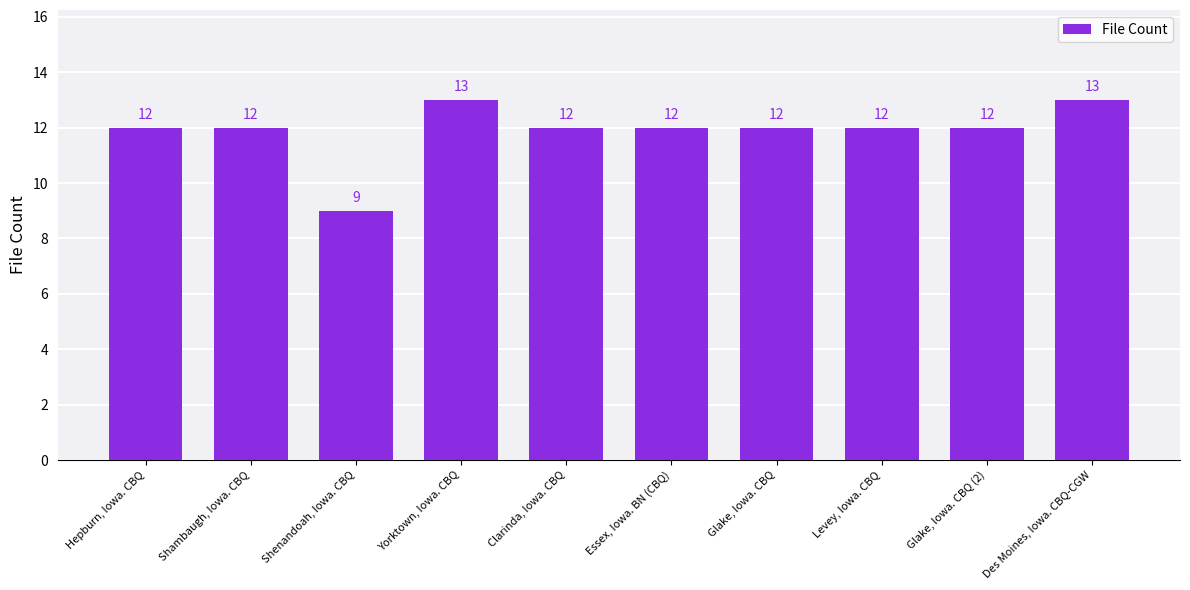

What is the smallest value displayed?

9